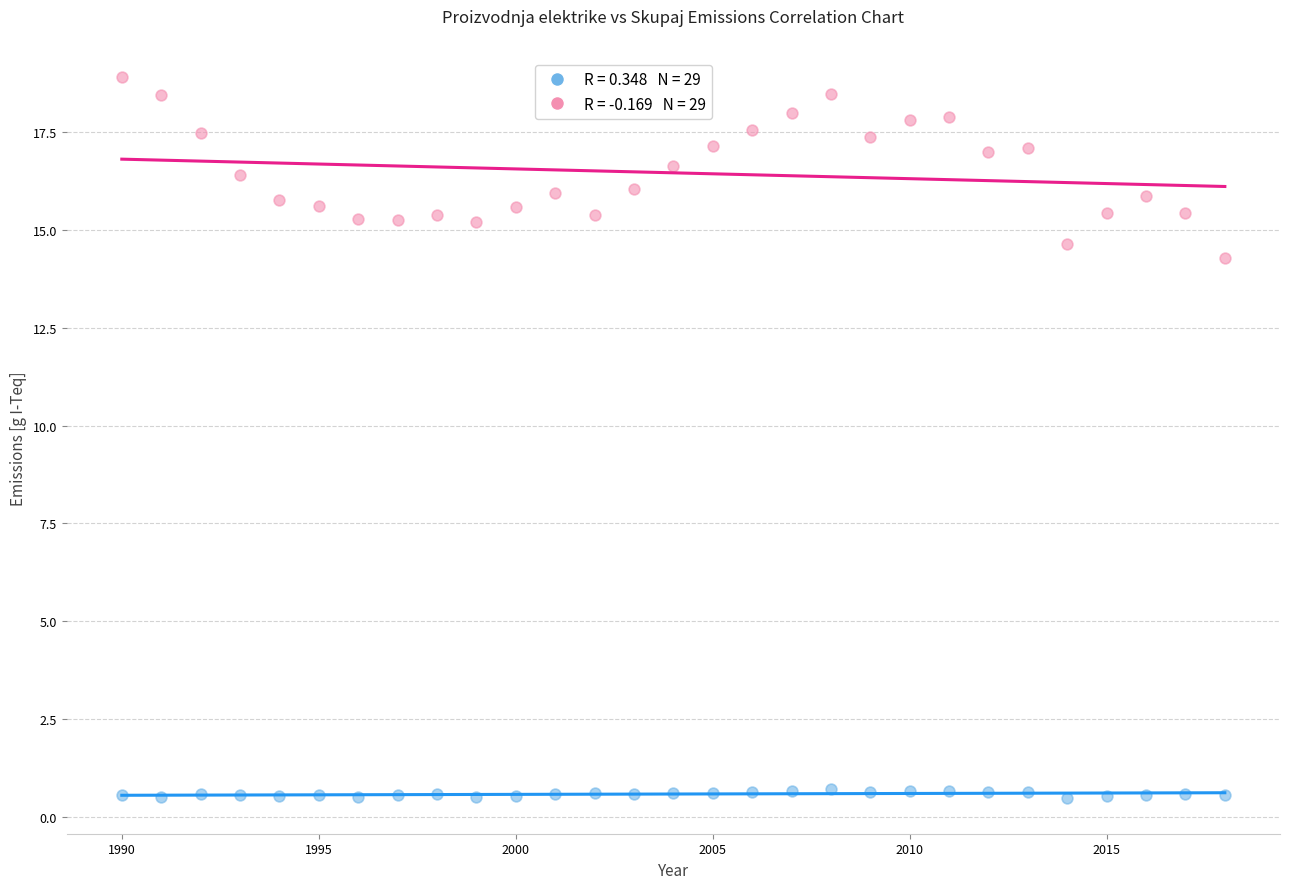

Across all series, what Y value is closest to 9?

14.3